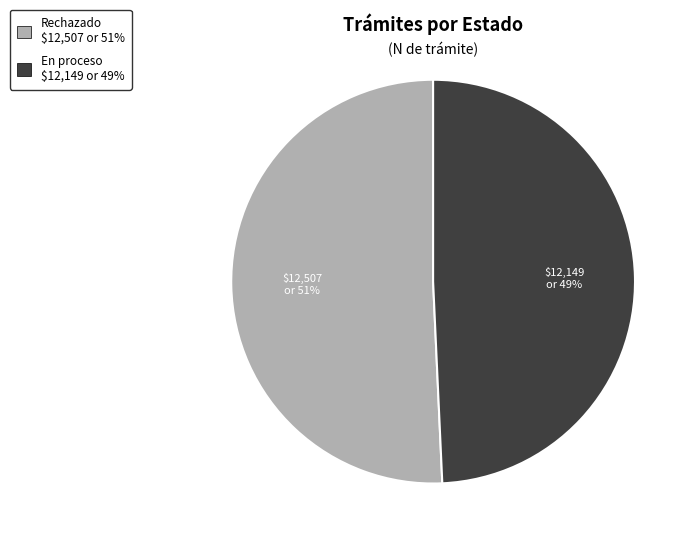

How many segments does this pie chart have?

2